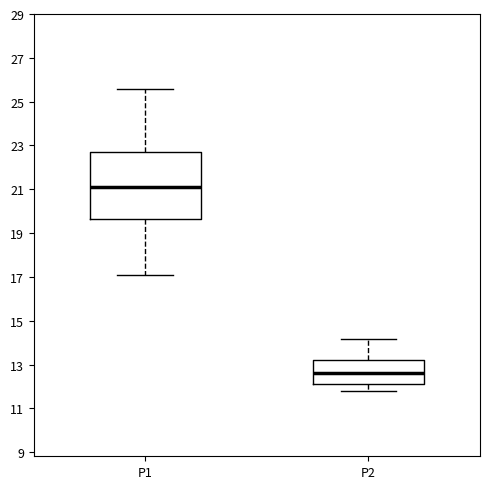

Reading left to right, transcribe this box plot: for each box, give where its median line is, the range the box spans, and where its two whiskers end, as read against the y-axis. The values are not printed on the chart, so give them approximately, as read against the axis.

P1: median 21.2, box 19.6 to 22.8, whiskers 17.0 to 25.6
P2: median 12.6, box 12.2 to 13.2, whiskers 11.8 to 14.2